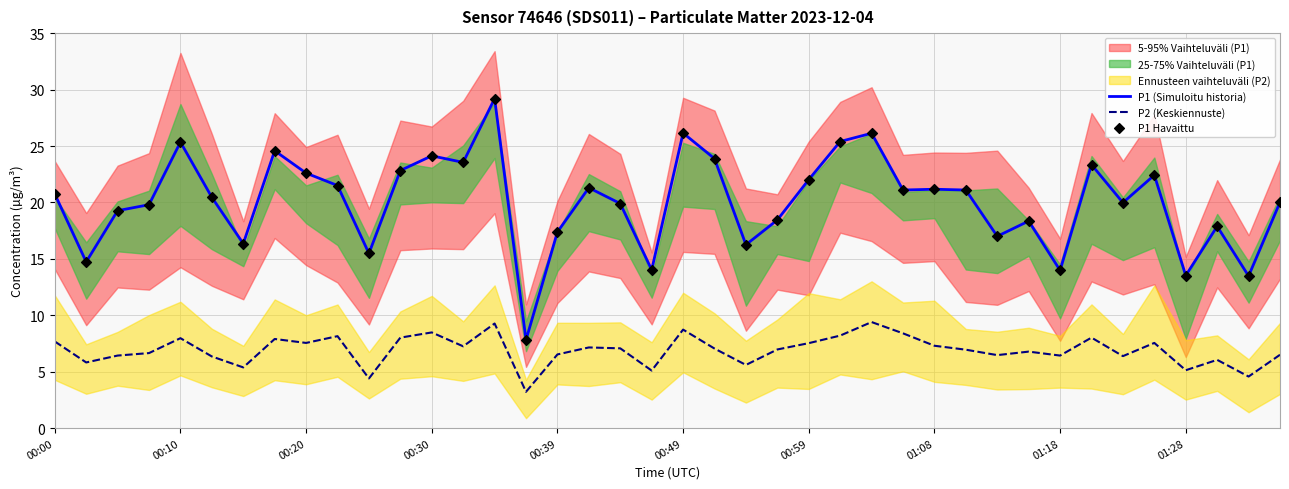

At which category is the sum across all series the highest?

14